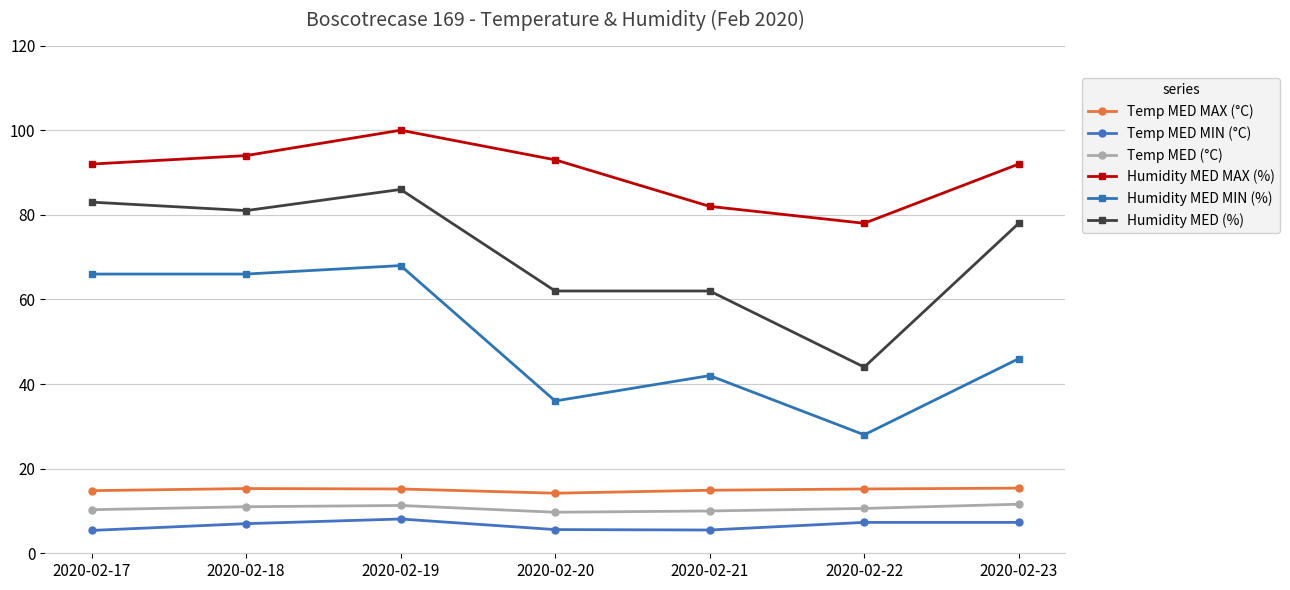

How many distinct data groups are displayed?

6